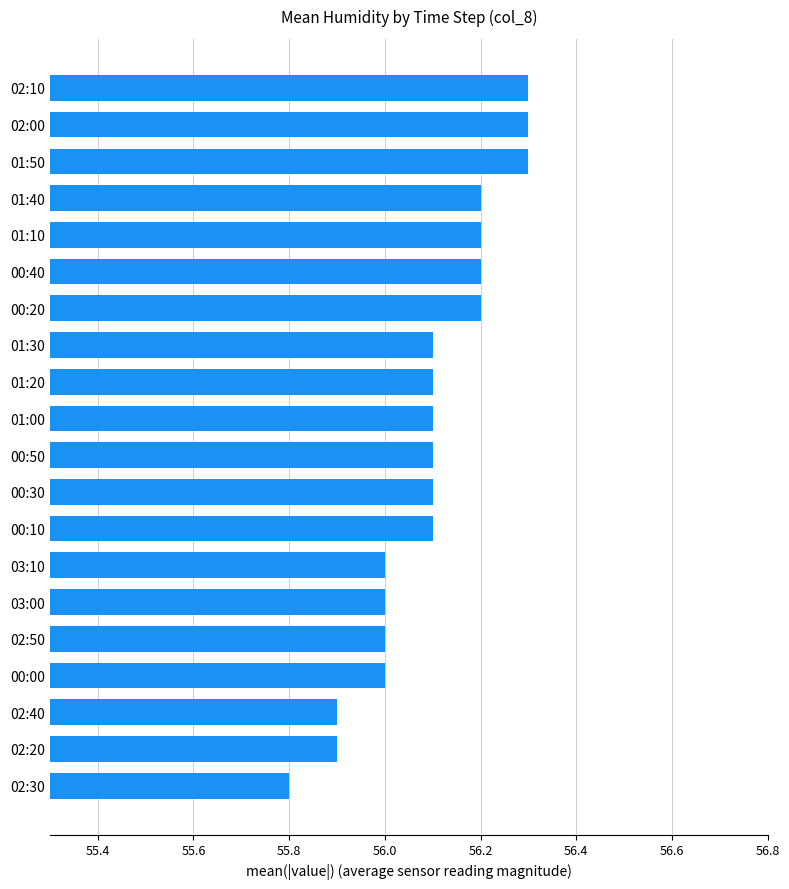

What is the greatest value displayed?

56.3